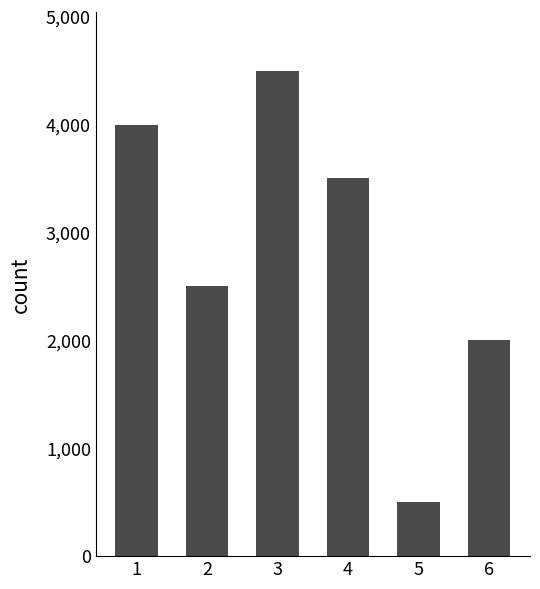

What is the minimum value shown in the chart?

500